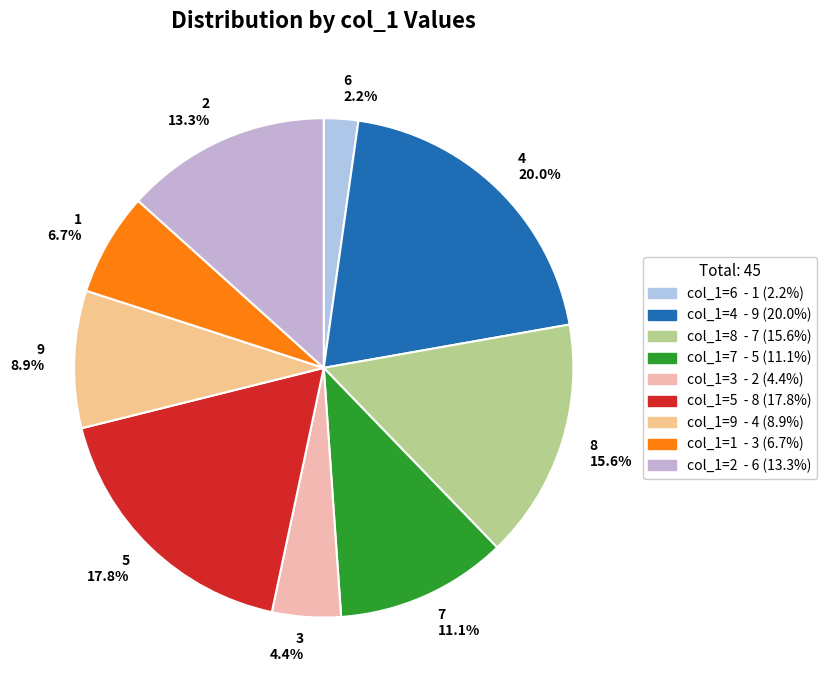

What is the total percentage of 7 and 8?

26.7%